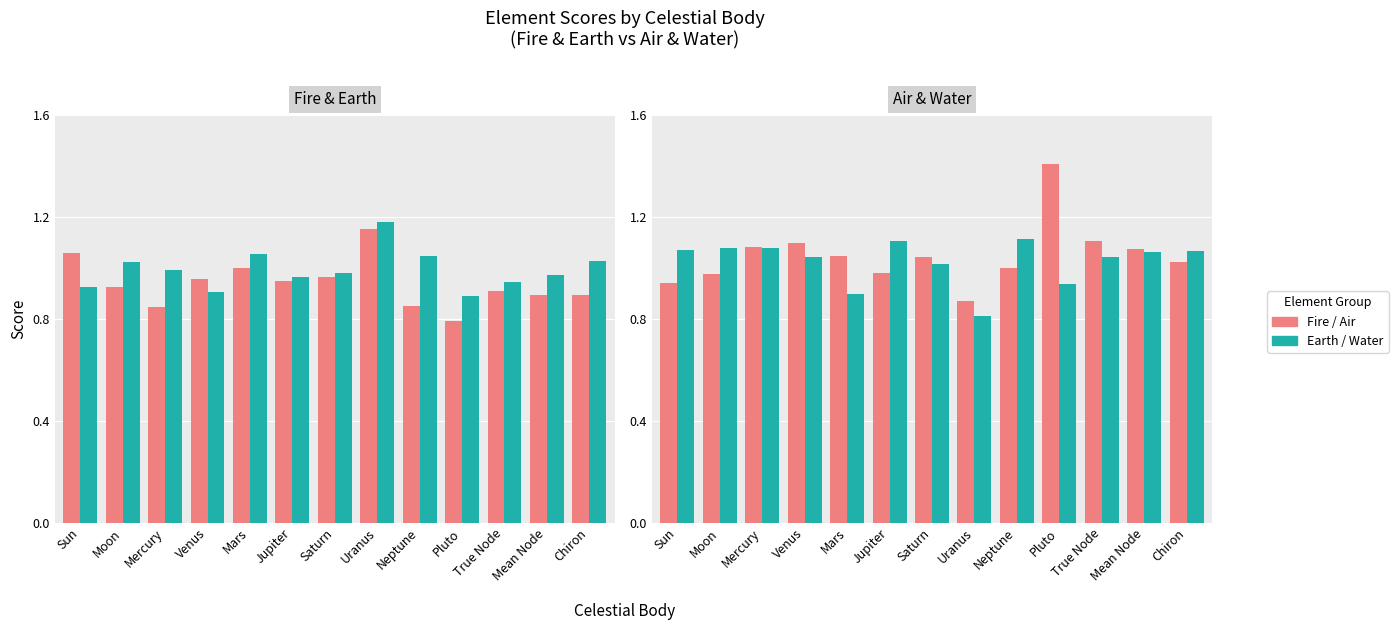

Rank the series by their maximum value, from lowest to highest.

Water, Fire, Earth, Air